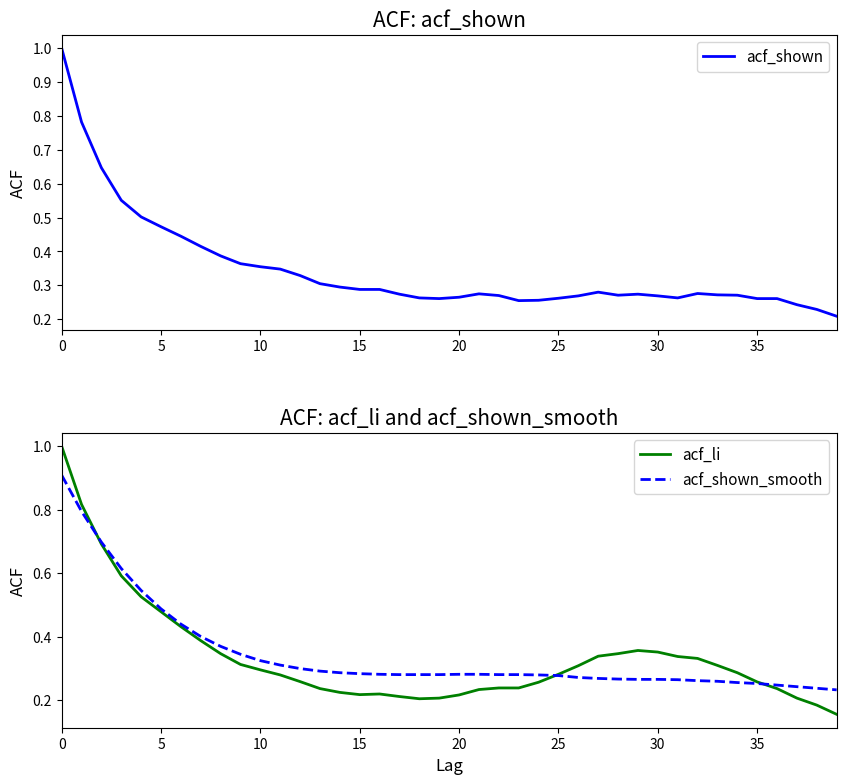

What is the value of the acf_shown_smooth point at the 6th from the left?

0.5